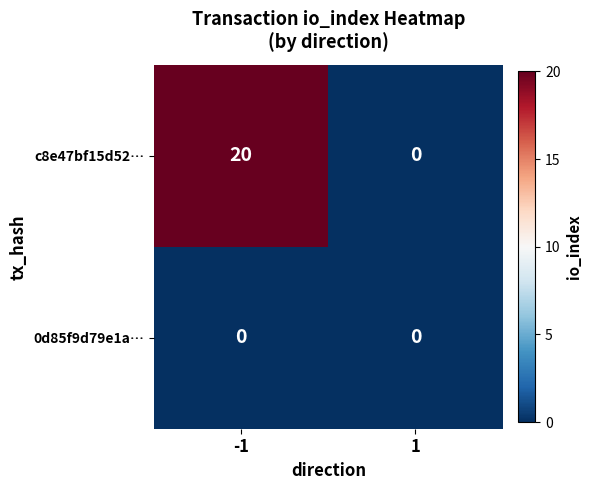

Which series has the largest total across all categories?

c8e47bf15d52…